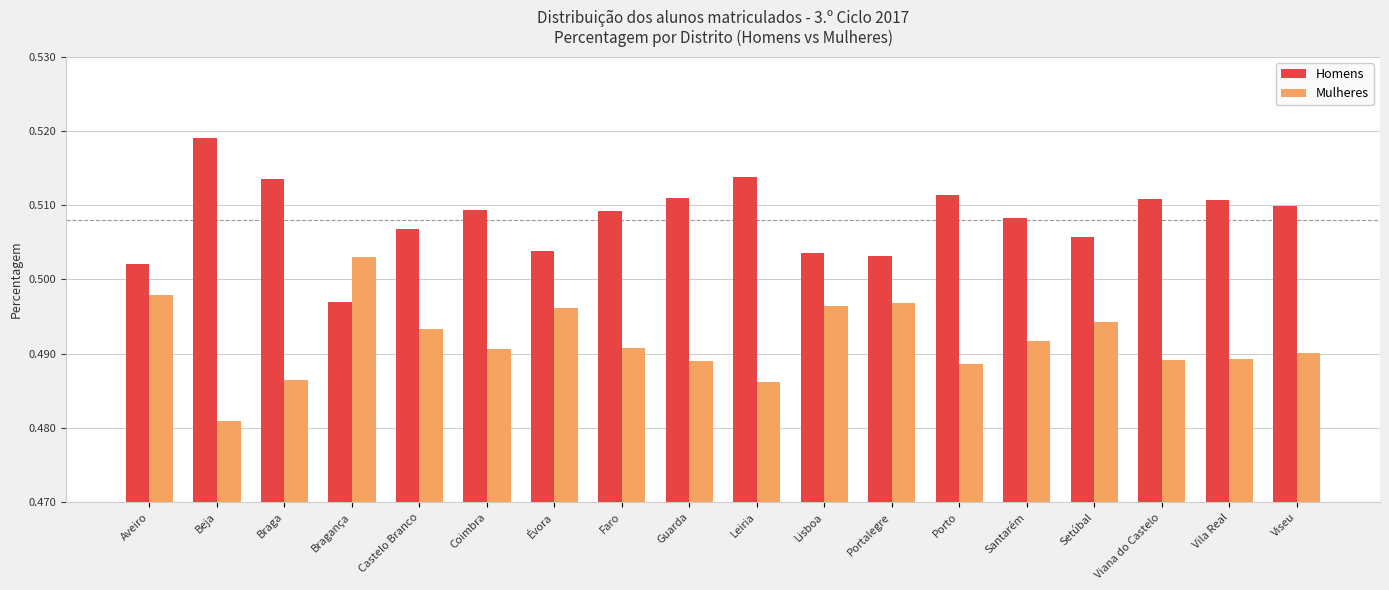

True or false: Homens has a value of 0.9 at Leiria.

False